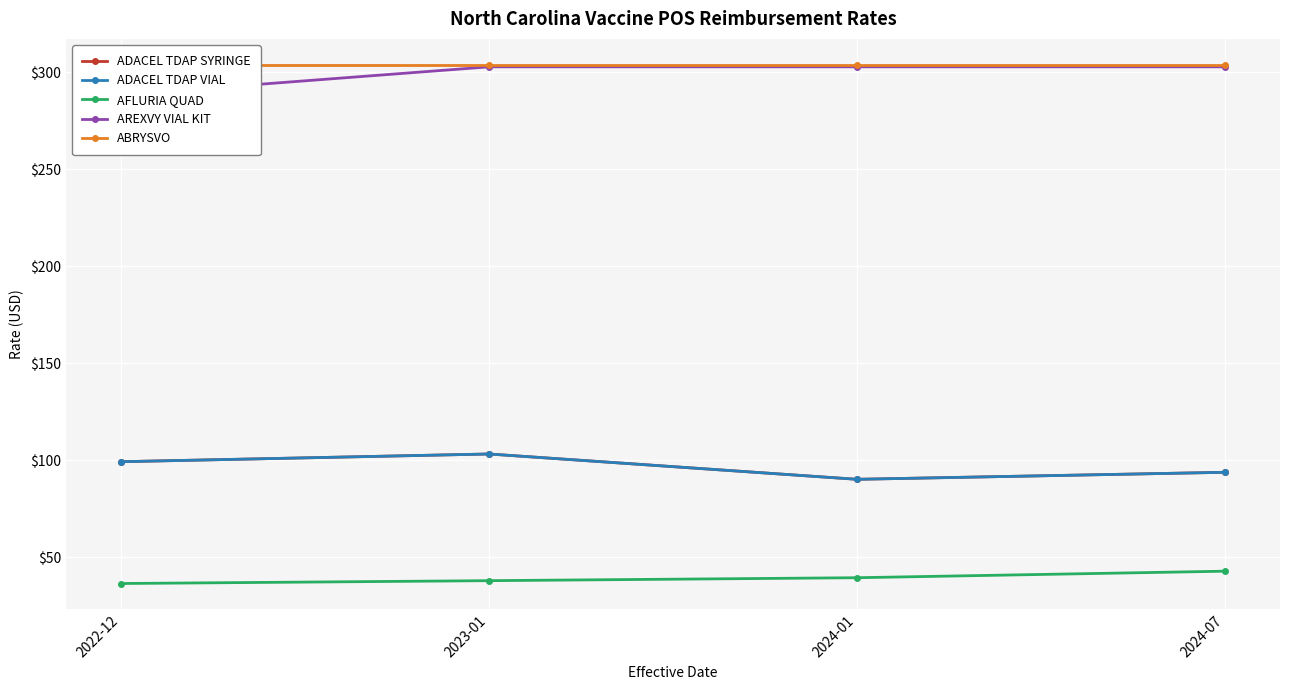

Reading right to left, what are all the values shown in this chart?

ADACEL TDAP SYRINGE: 93.9	90.3	103.3	99.4
ADACEL TDAP VIAL: 93.9	90.3	103.3	99.4
AFLURIA QUAD: 42.9	39.6	38.1	36.6
AREXVY VIAL KIT: 302.8	302.8	302.8	288.4
ABRYSVO: 303.9	303.9	303.9	303.9